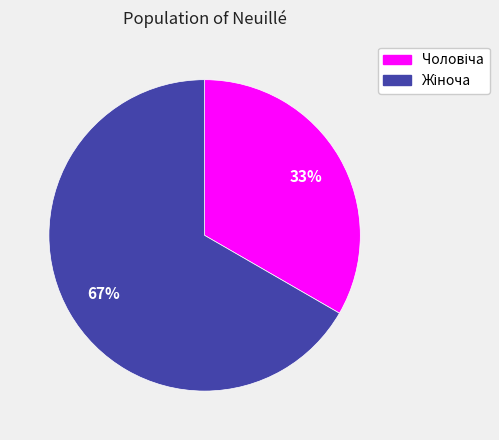

Count the number of slices in the pie.

2